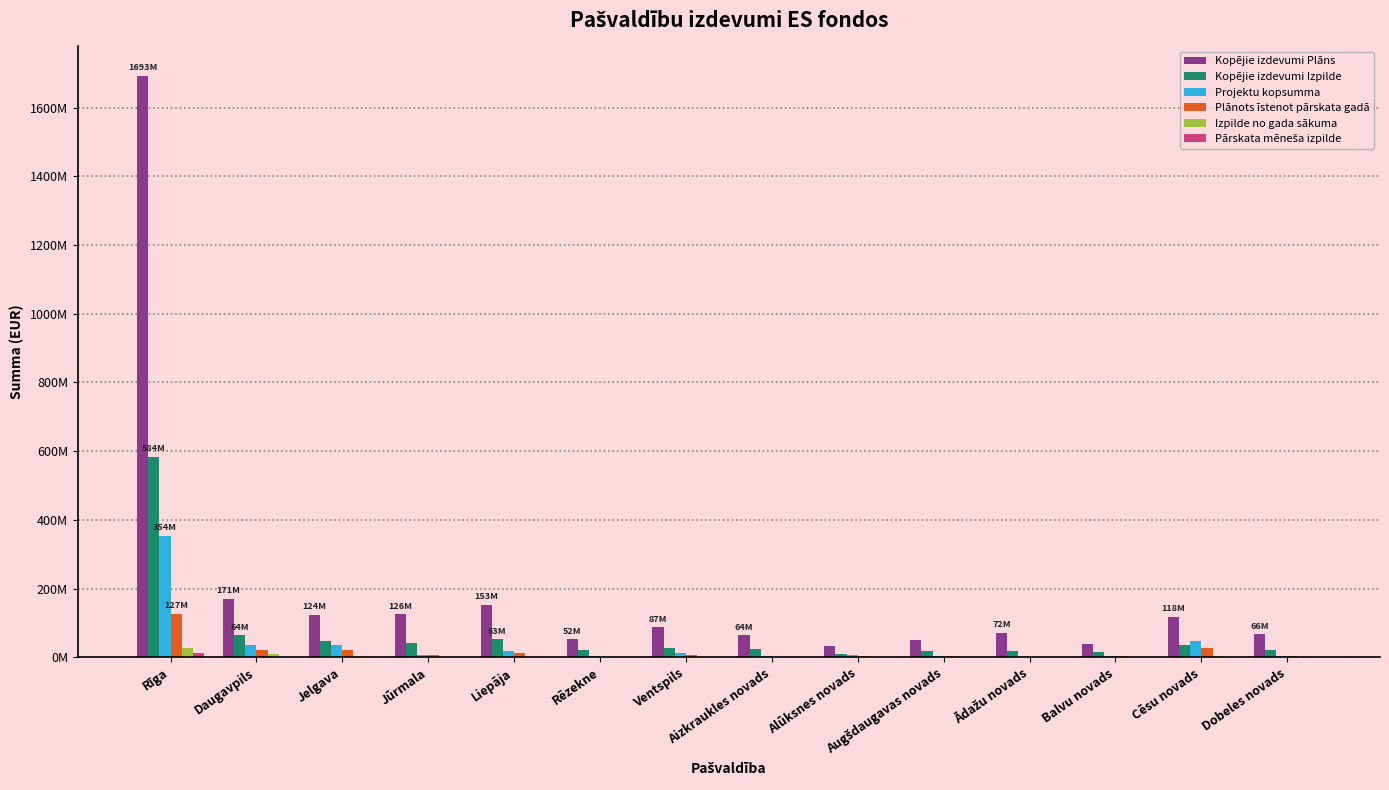

Rank the series at Aizkraukles novads from lowest to highest value.

Pārskata mēneša izpilde, Izpilde no gada sākuma, Plānots īstenot pārskata gadā, Projektu kopsumma, Kopējie izdevumi Izpilde, Kopējie izdevumi Plāns